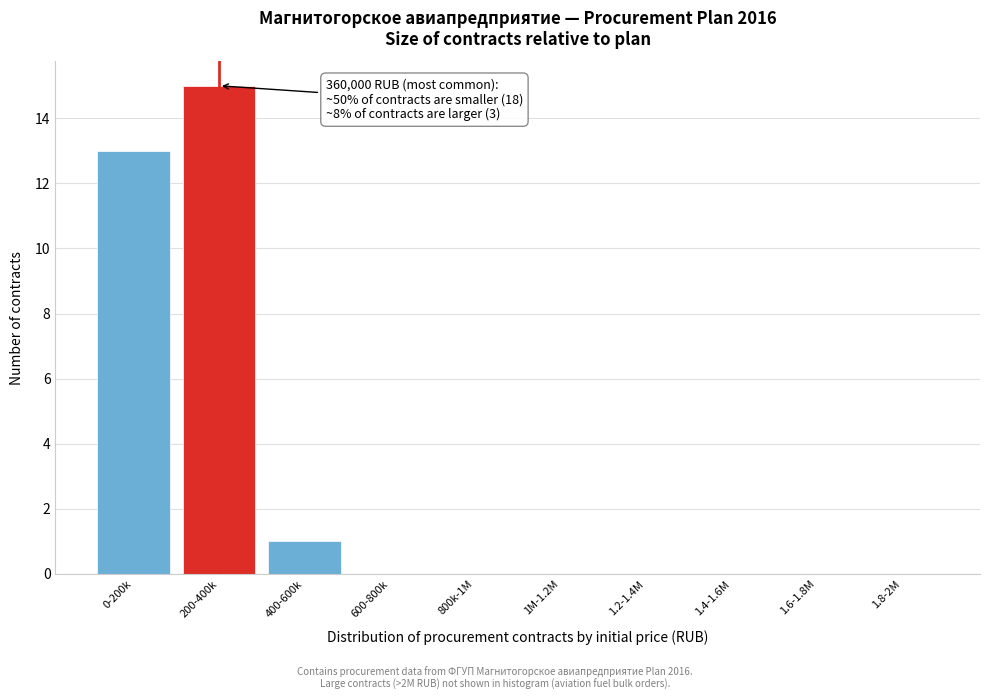

Reading left to right, transcribe all the data shown in this chart.

0-200k=13	200-400k=15	400-600k=1	600-800k=0	800k-1M=0	1M-1.2M=0	1.2-1.4M=0	1.4-1.6M=0	1.6-1.8M=0	1.8-2M=0